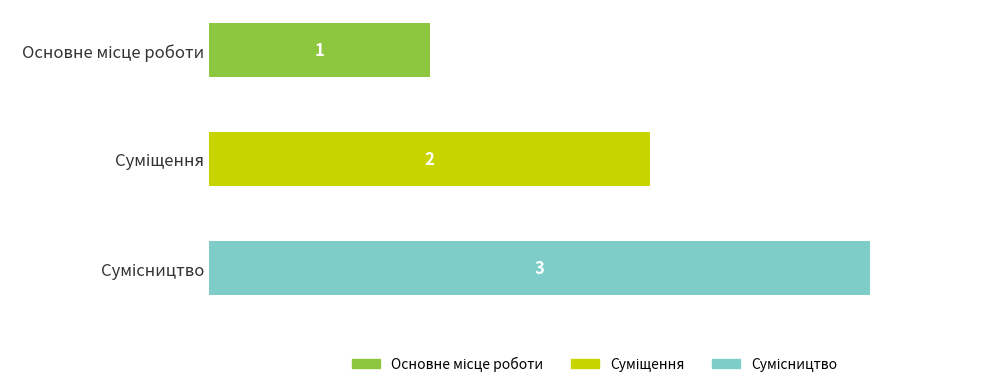

Count the values in the range 1 to 3.

3